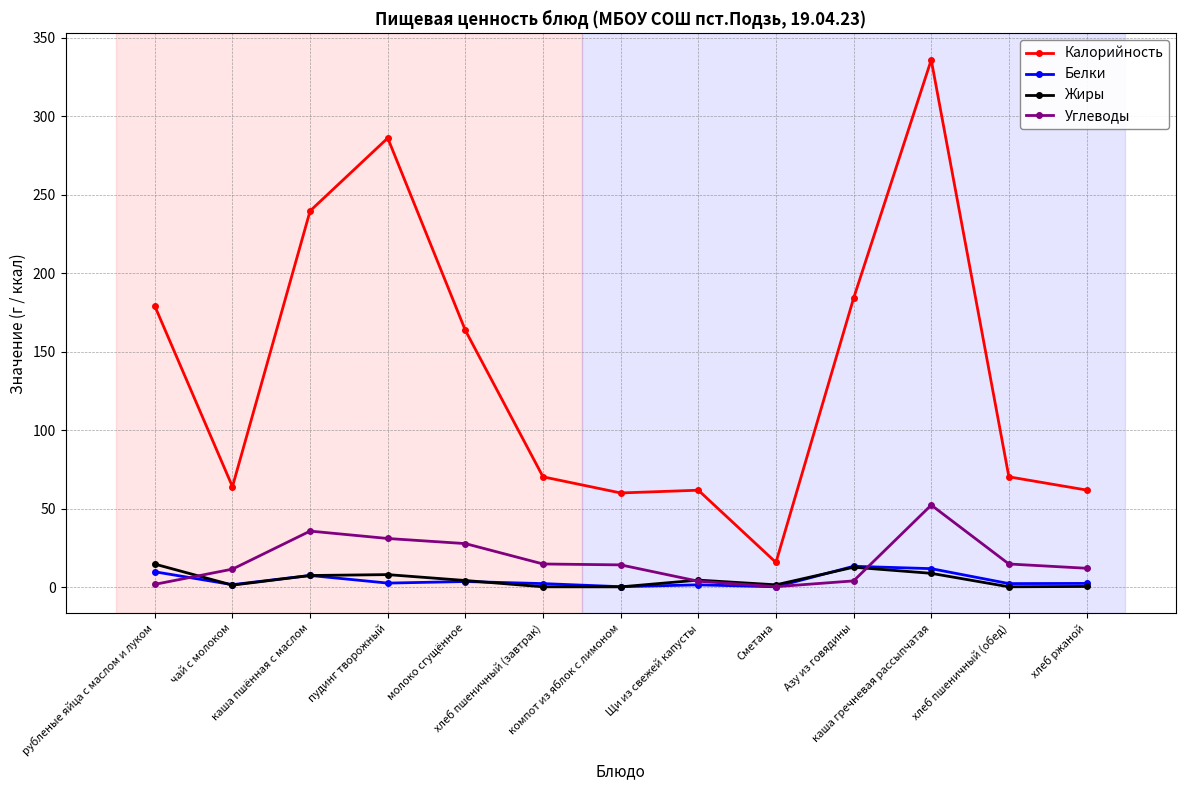

What is the maximum value for Калорийность?

335.8